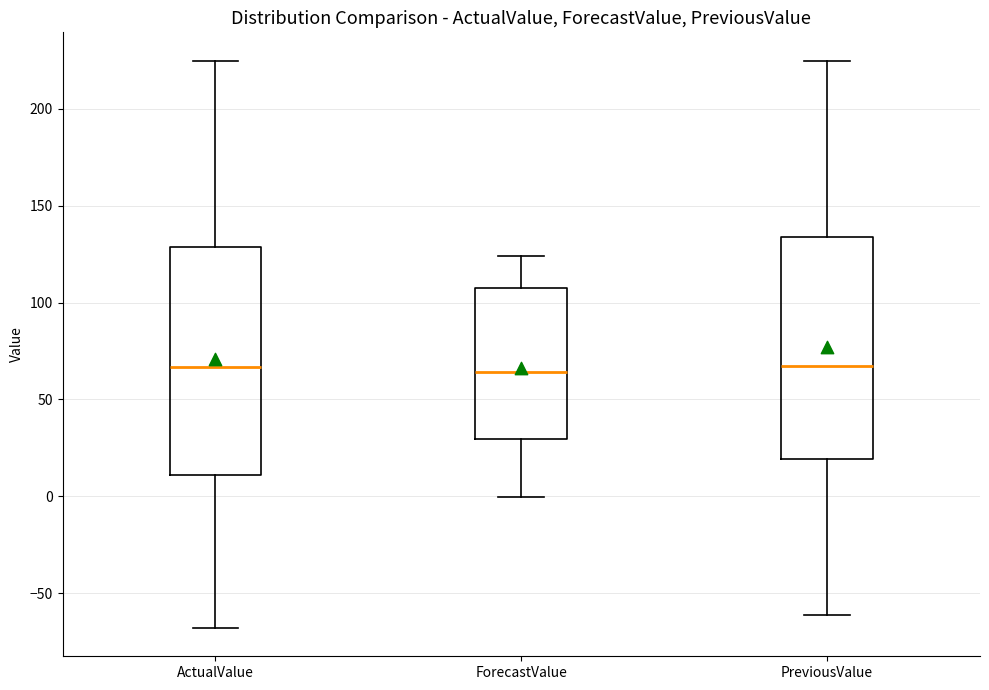

Reading left to right, read every box against the y-axis: the position of its median line, the range the box covers, and the ends of its whiskers. The values are not printed on the chart, so give them approximately, as read against the axis.

ActualValue: median 65, box 10 to 130, whiskers -70 to 225
ForecastValue: median 65, box 30 to 110, whiskers 0 to 125
PreviousValue: median 65, box 20 to 135, whiskers -60 to 225